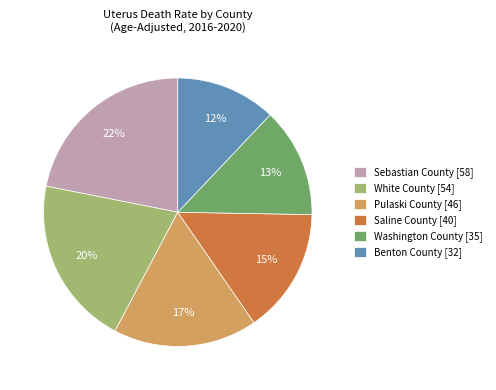

What is the smallest slice in the pie chart?

Benton County